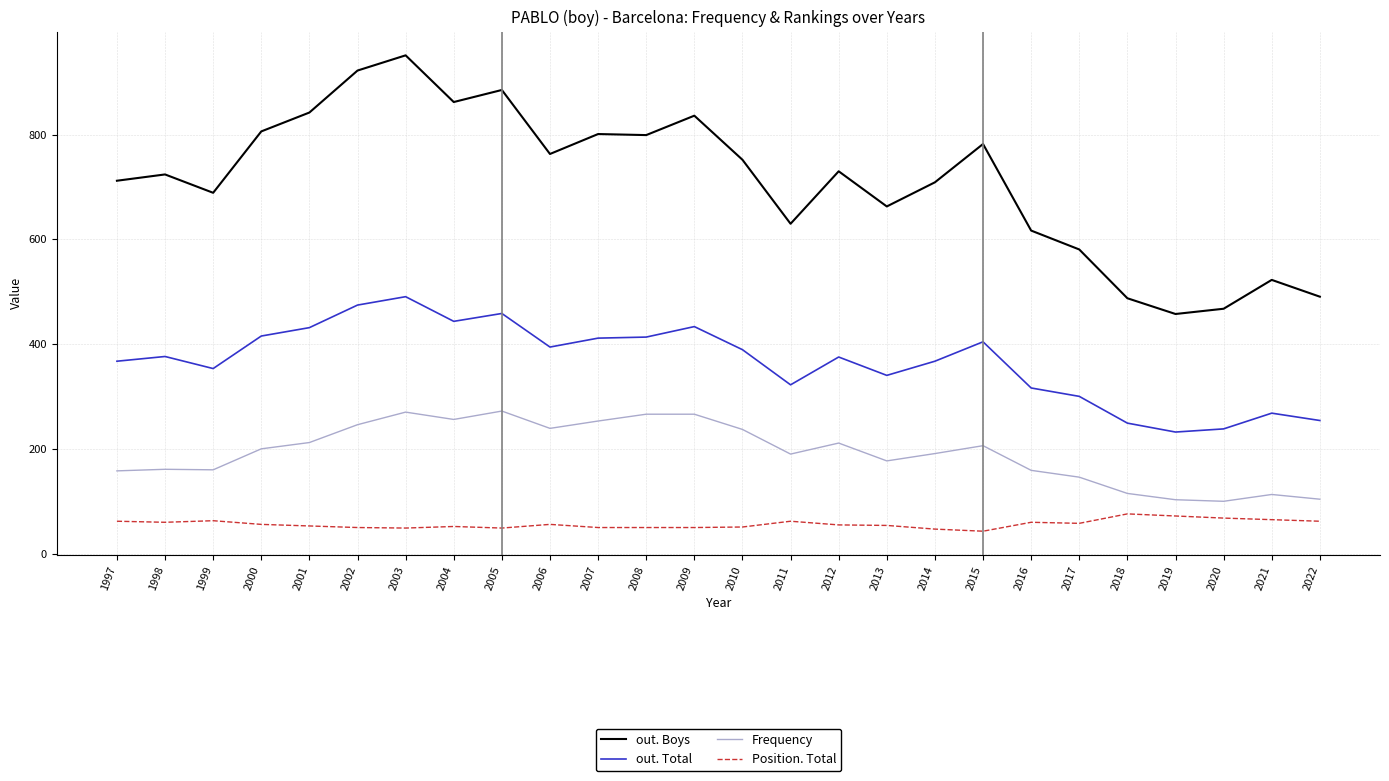

Is it true that out. Boys equals 279 at 2004?

False